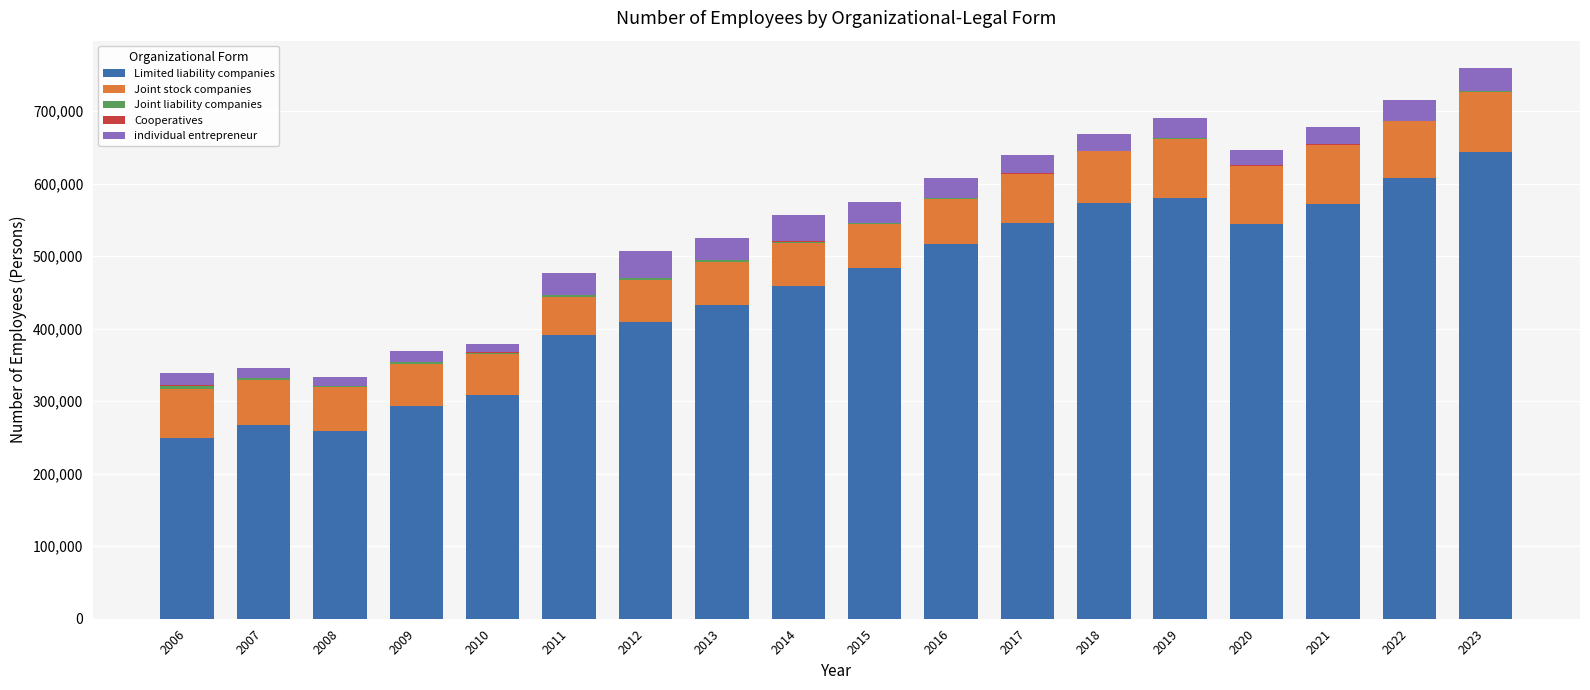

What is the difference between the maximum and minimum values in the individual entrepreneur series?

25124